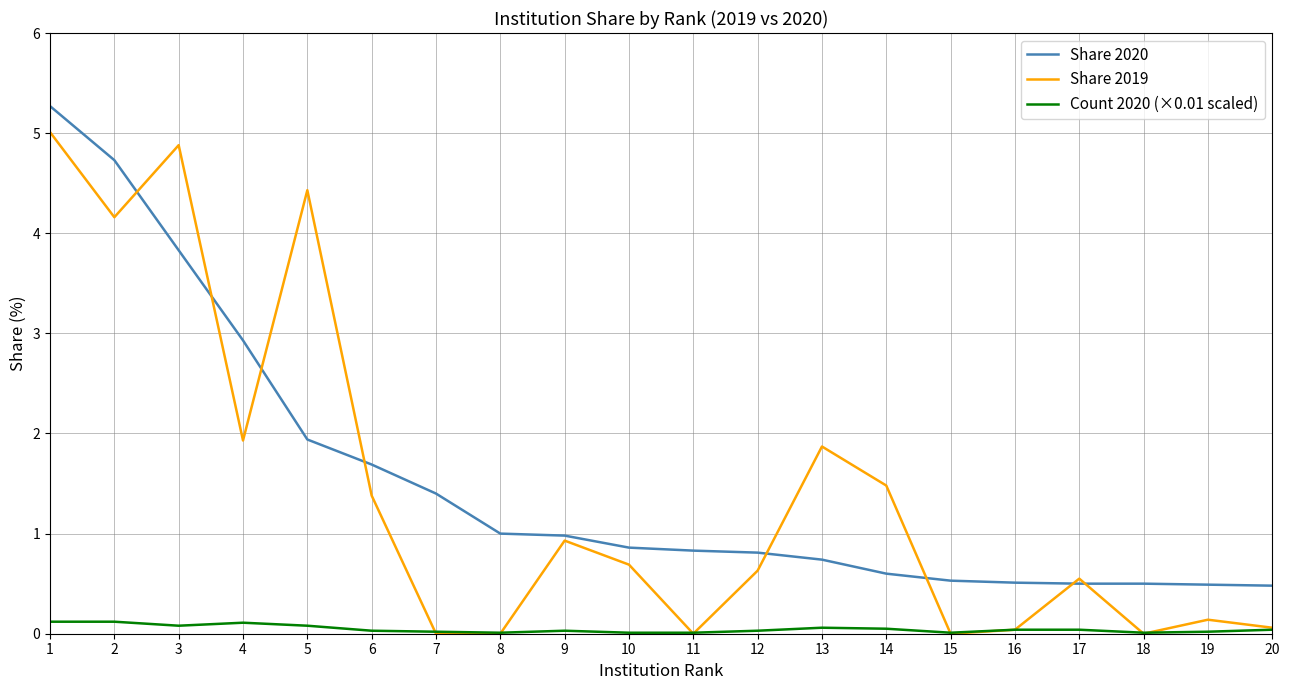

True or false: Share 2019 has a value of 1.4 at 6.

True